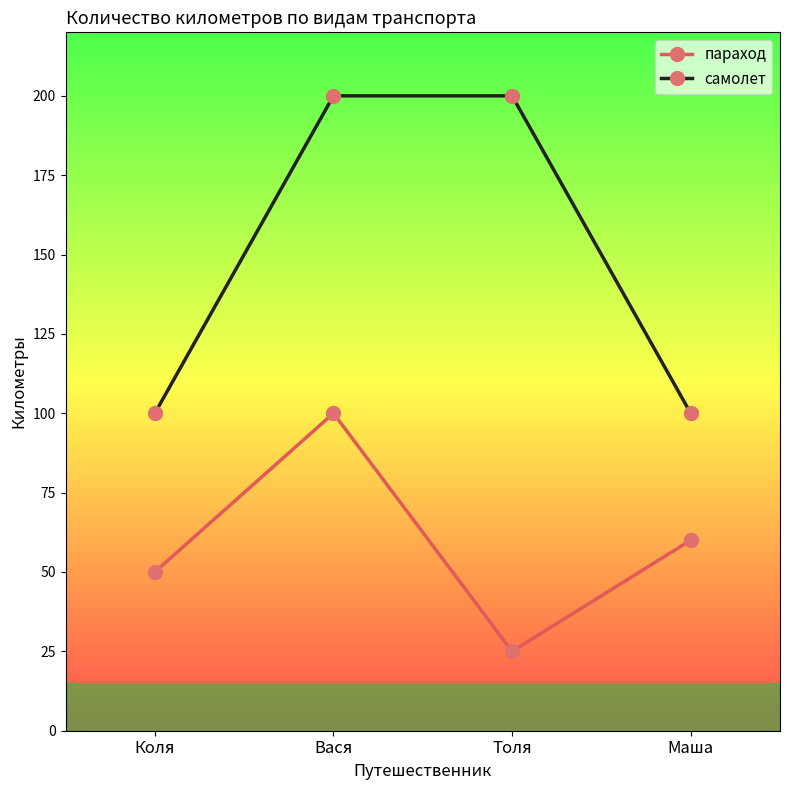

True or false: параход and самолет cross at least once.

False